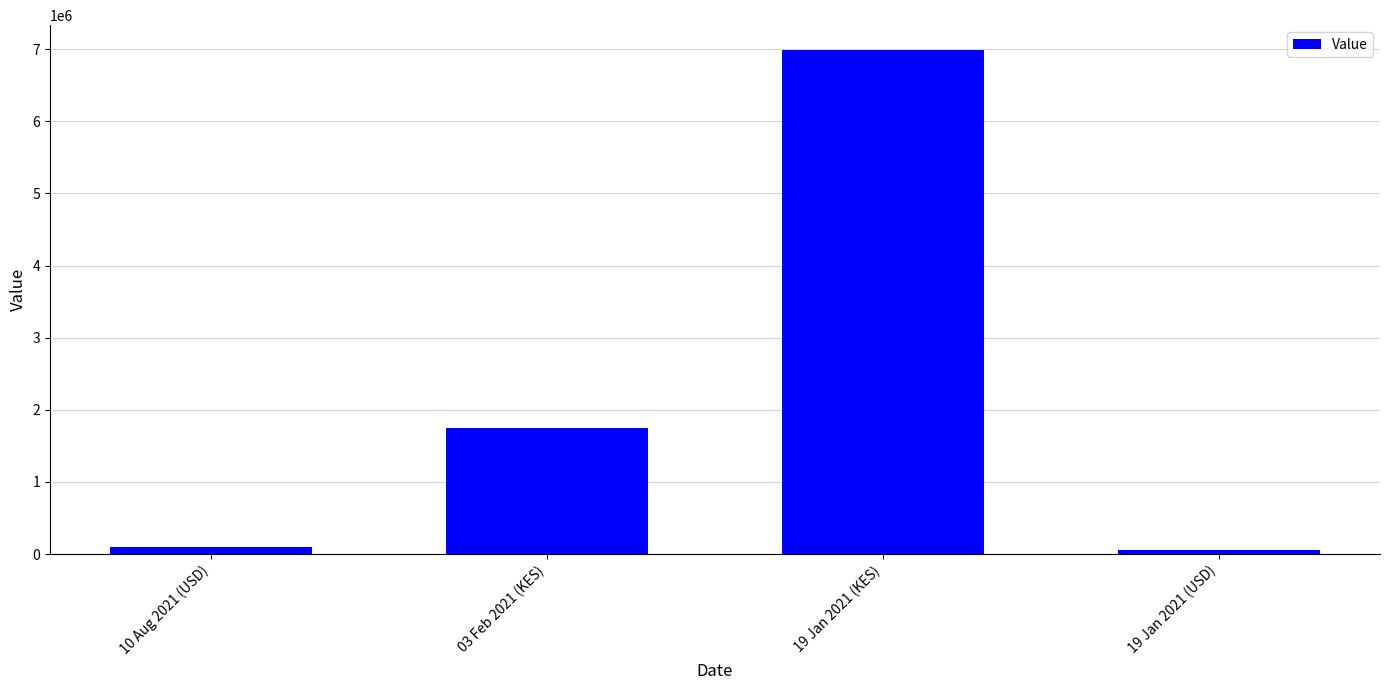

Which label corresponds to the largest value in the chart?

19 Jan 2021 (KES)